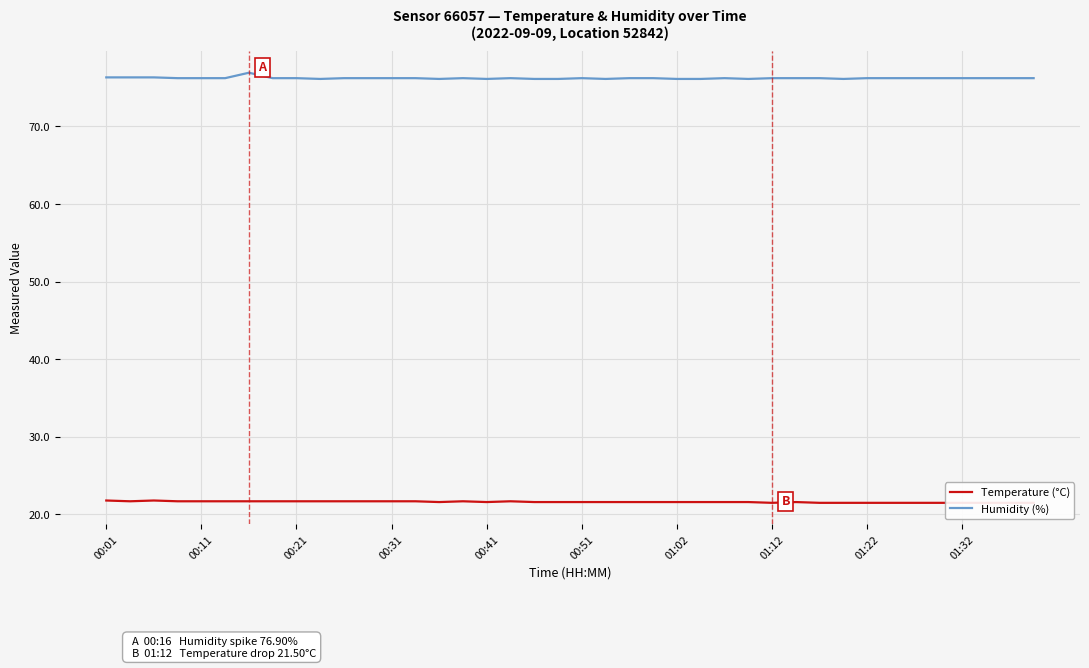

What is the highest value of the Humidity (%) series?

76.9